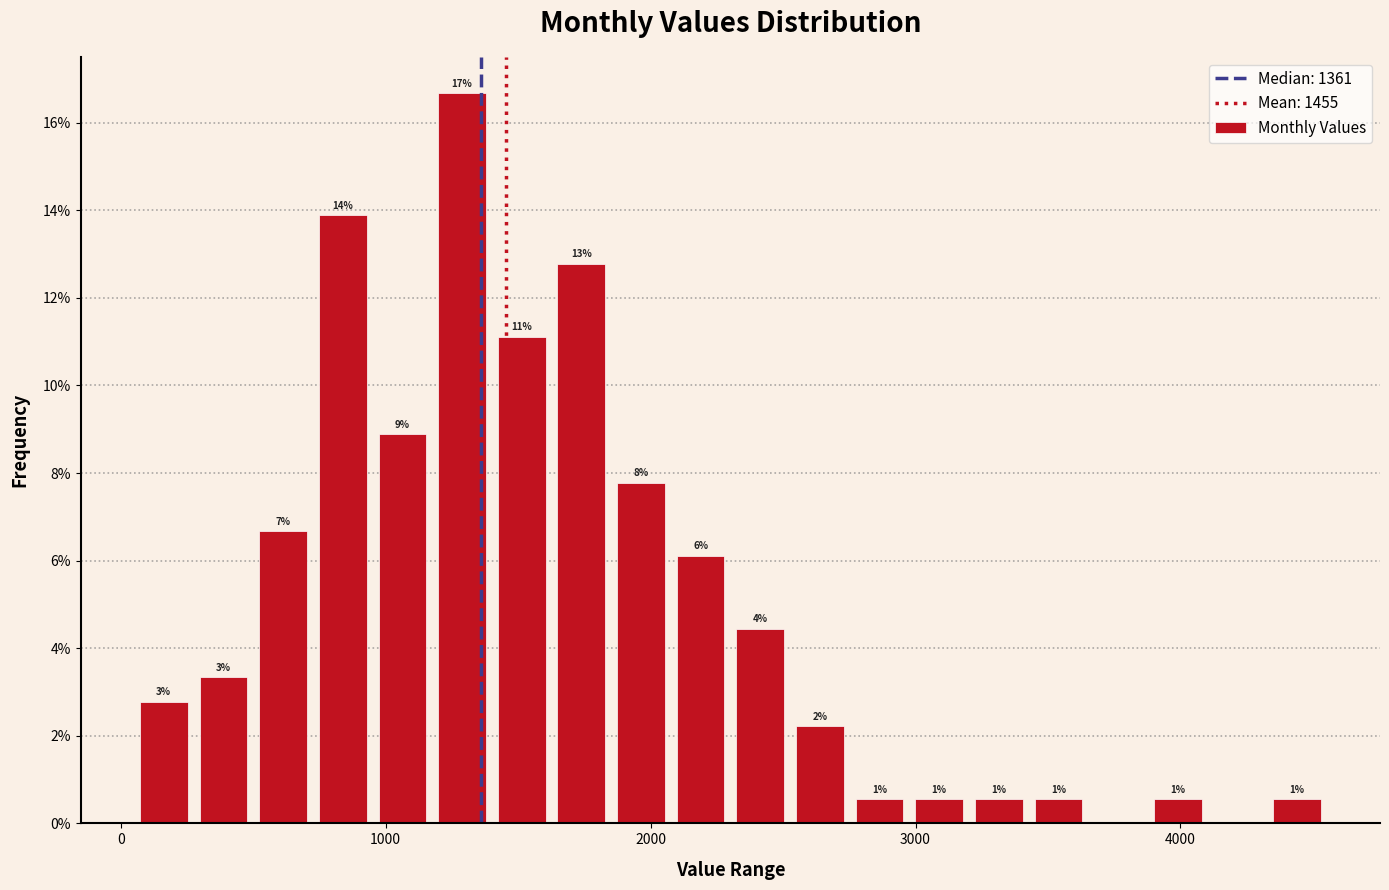

Around what value on the x-axis is the tallest bar? Give the approximate position of its centre, as read against the axis.

1300